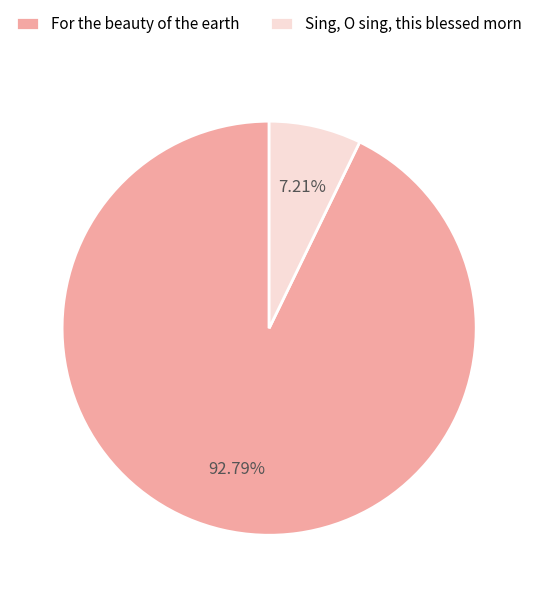

How many slices are in this pie chart?

2